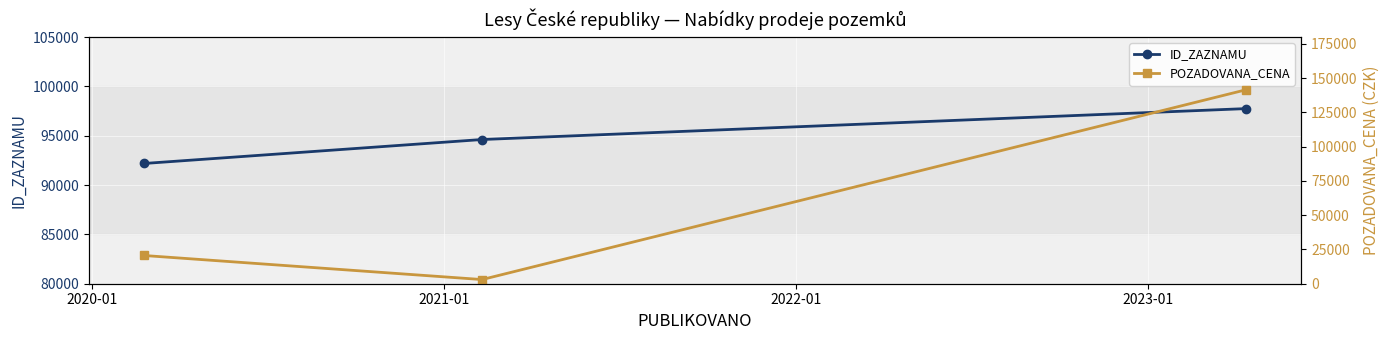

What is the highest value of the ID_ZAZNAMU series?

97746